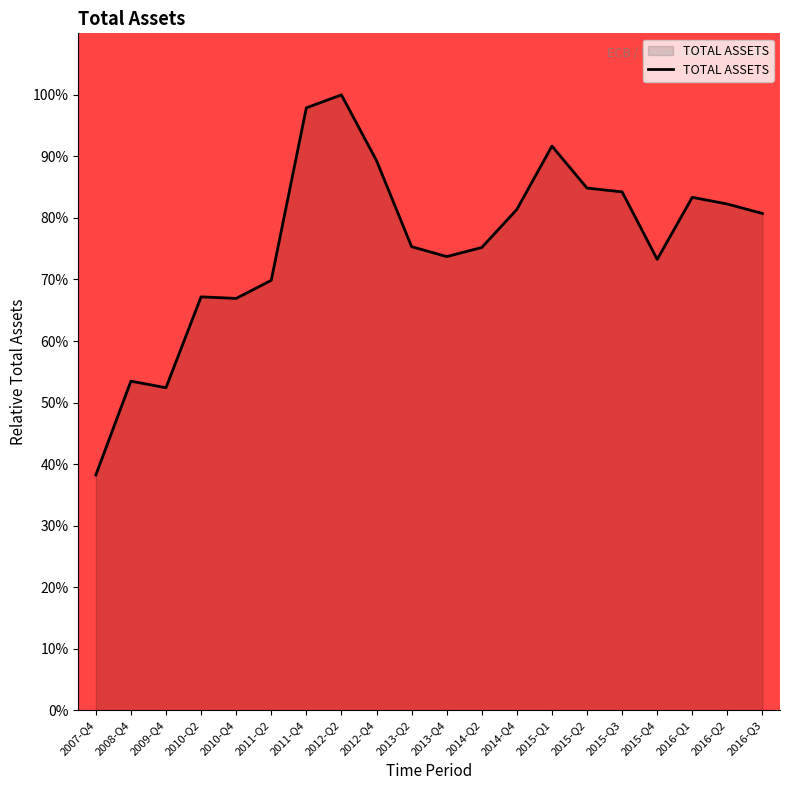

Is it true that the value at 2012-Q2 is 151.4?

False